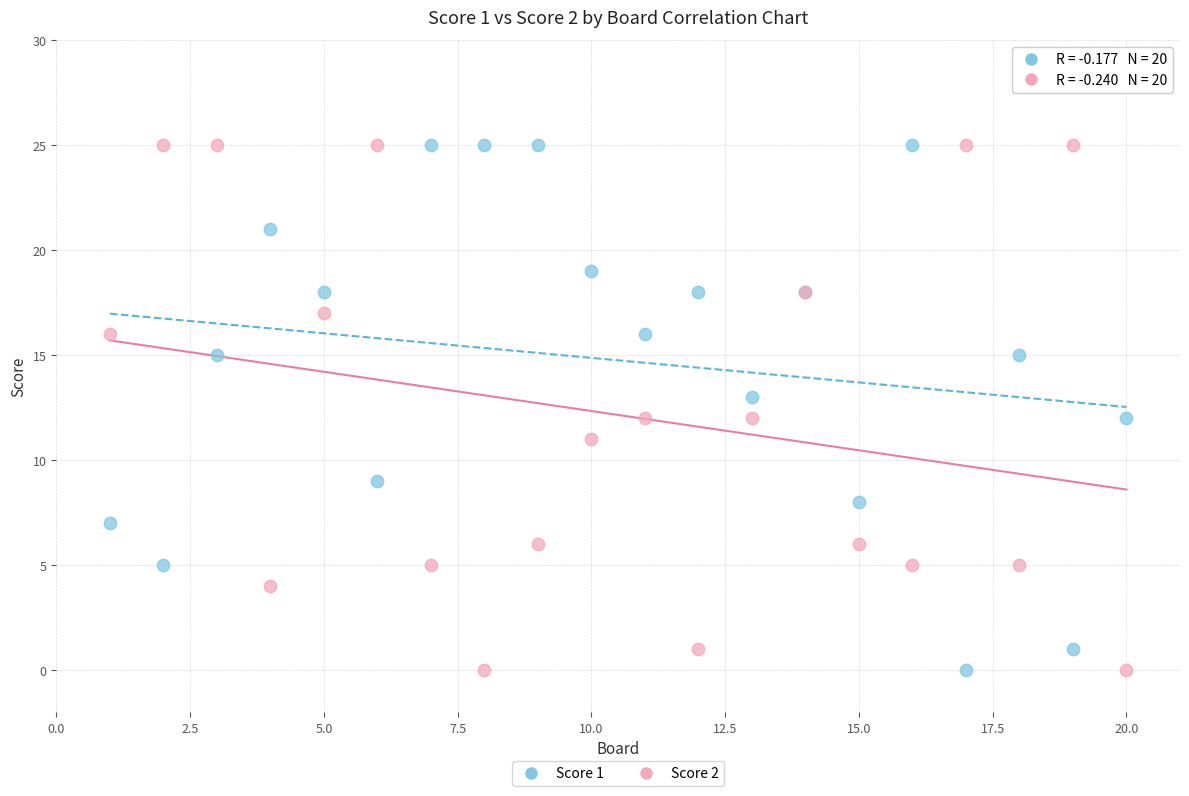

What is the X range (max minus min) for the scatter plot?

19